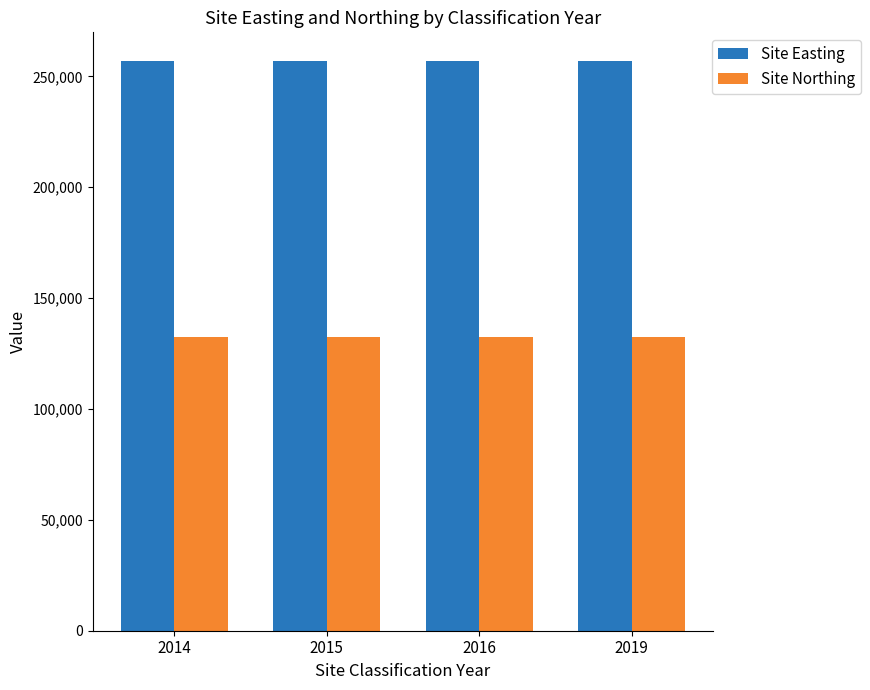

The Site Northing series shows 219356 at 2014. True or false?

False